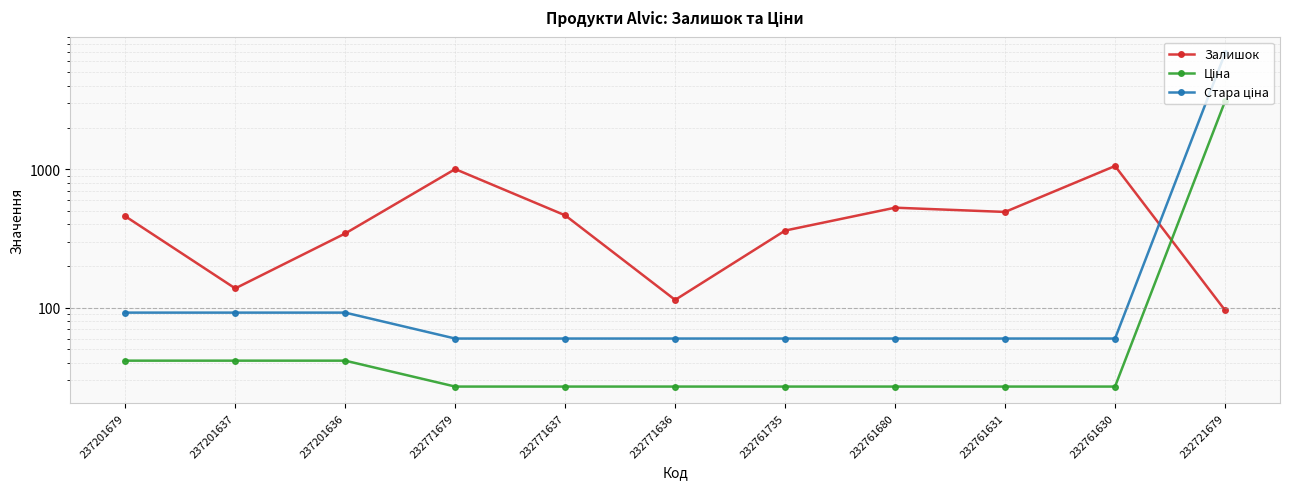

Reading right to left, list all the values displayed in this chart.

Залишок: 96.0	1056.0	492.0	528.0	361.0	114.0	465.0	1003.0	344.0	138.0	458.0
Ціна: 3091.2	27.0	27.0	27.0	27.0	27.0	27.0	27.0	41.5	41.5	41.5
Стара ціна: 6869.4	60.0	60.0	60.0	60.0	60.0	60.0	60.0	92.3	92.3	92.3